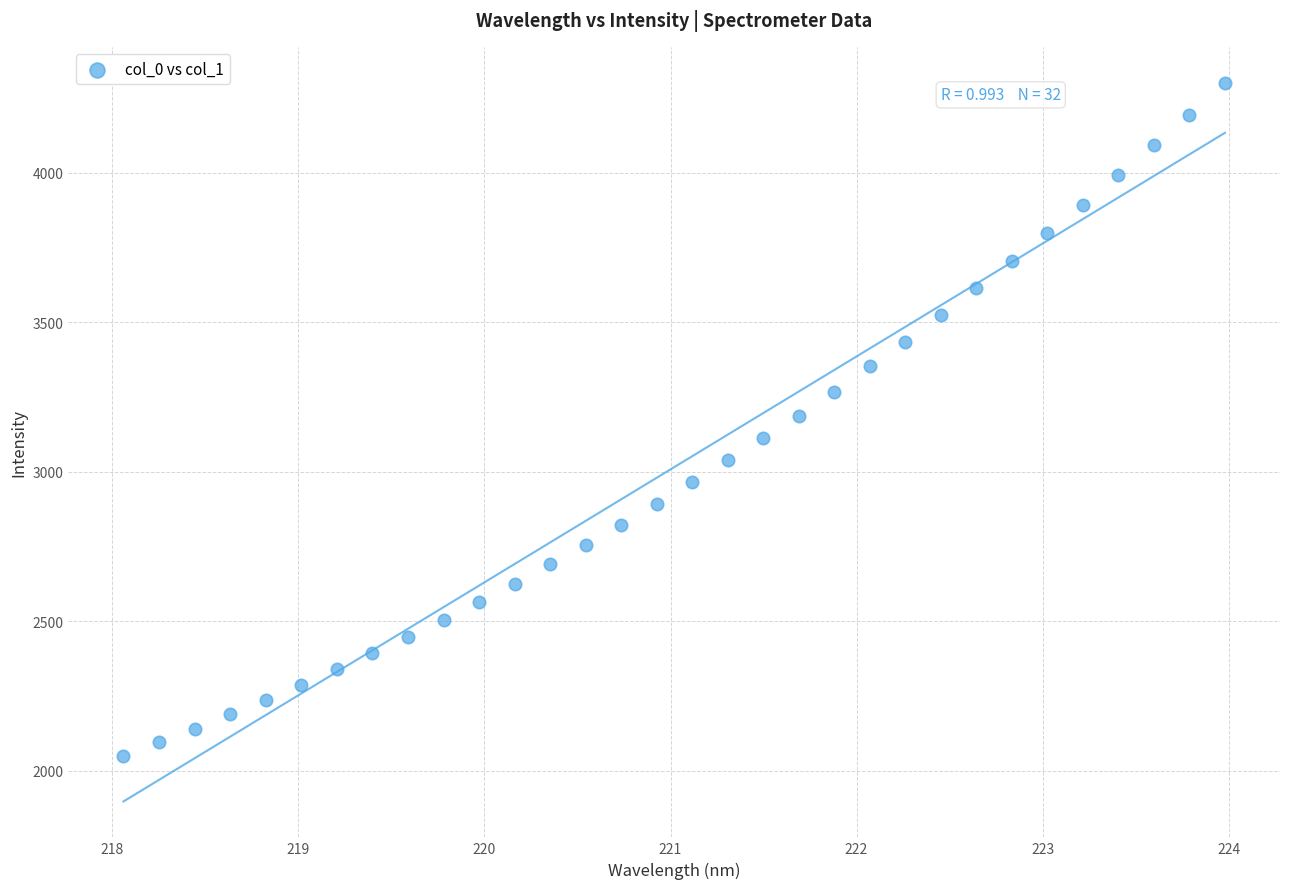

What is the range of X values (max minus min)?

5.9